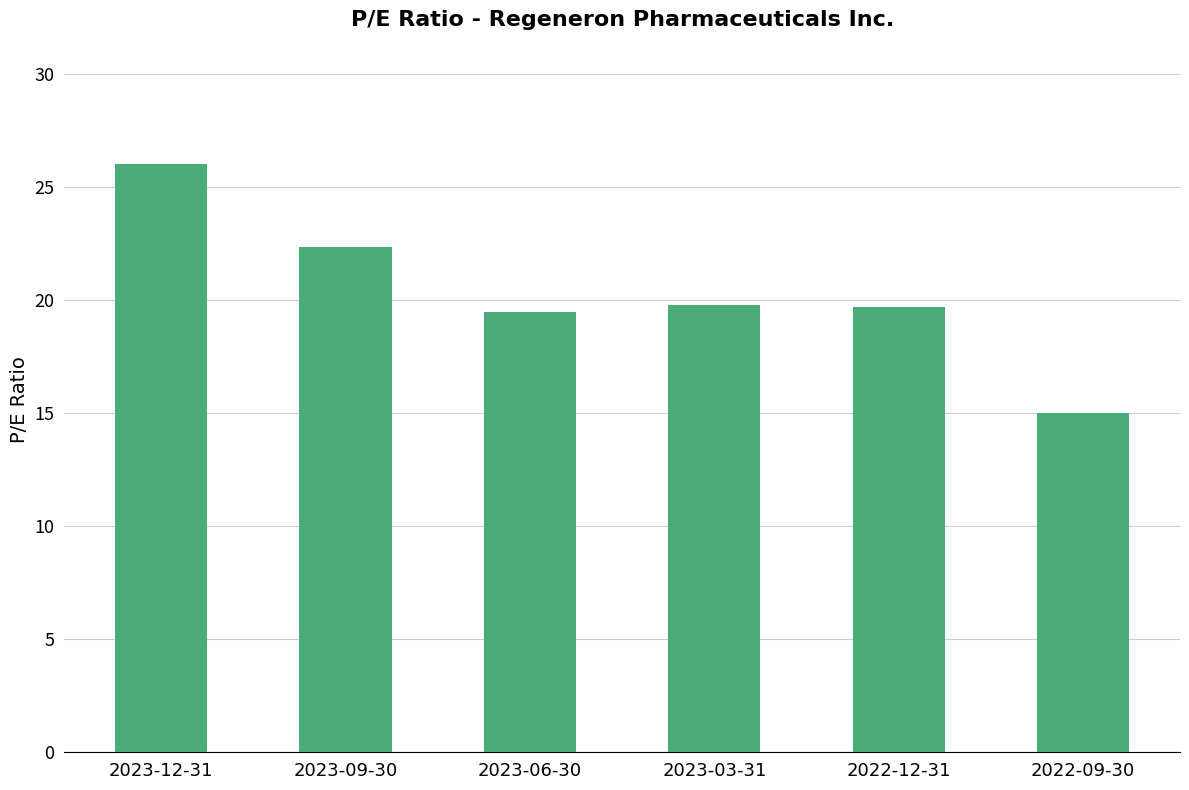

What value does the data have at 2022-09-30?

15.0